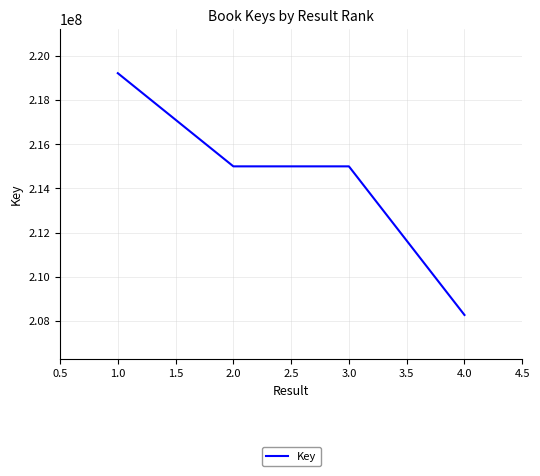

What is the sum of the values at 1.0 and 2.0?

434227555